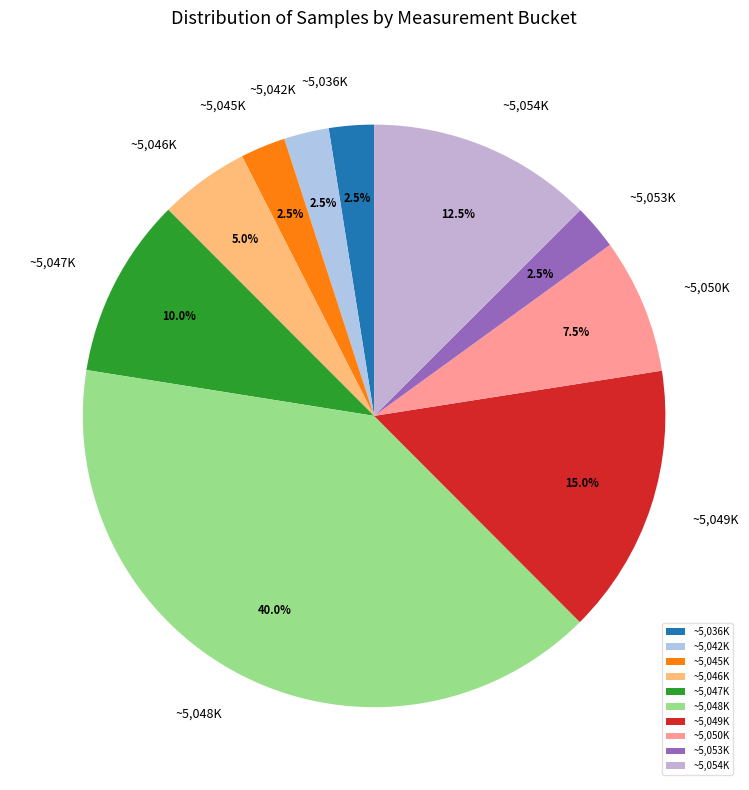

Do ~5,049K and ~5,047K together represent more than half of the pie?

No